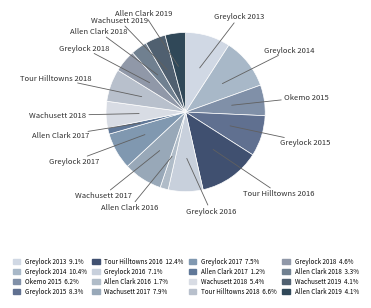

Do Greylock 2014 and Greylock 2018 together represent more than half of the pie?

No